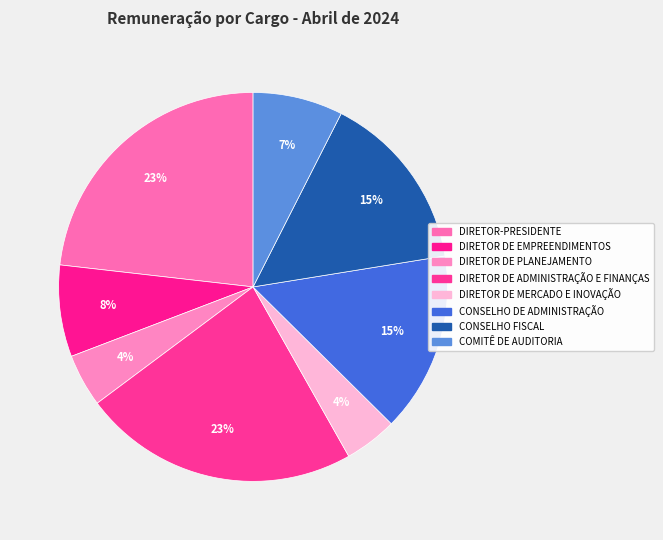

How many slices are in this pie chart?

8